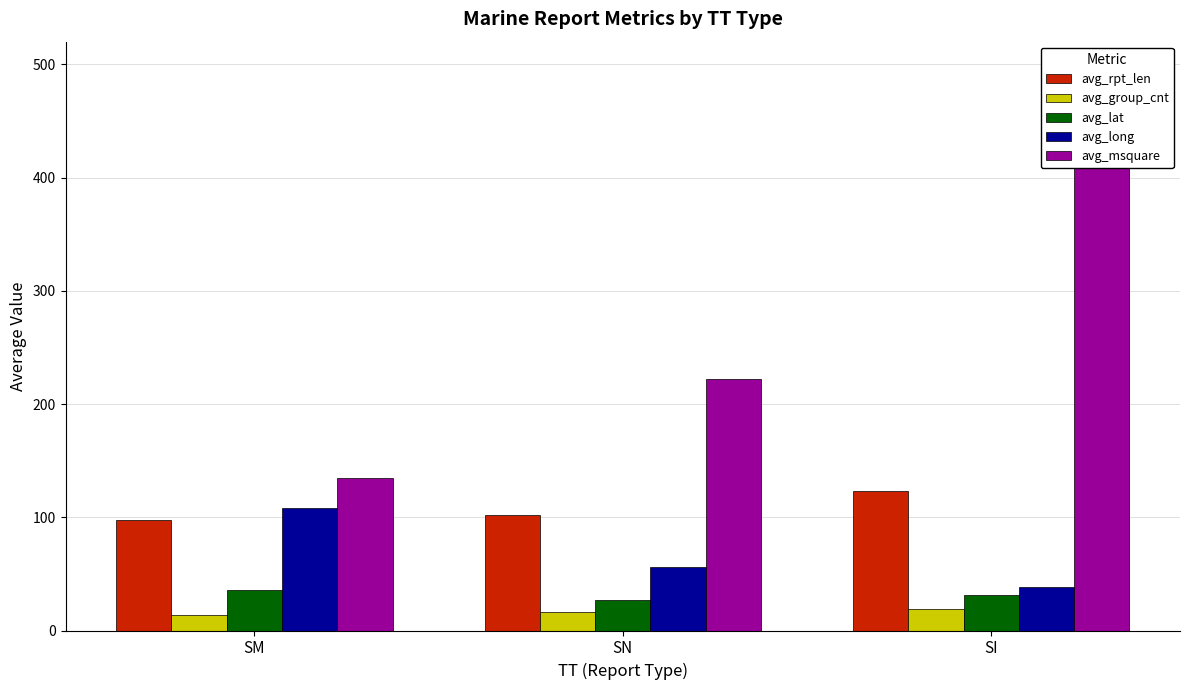

At which category is the sum across all series the highest?

SI